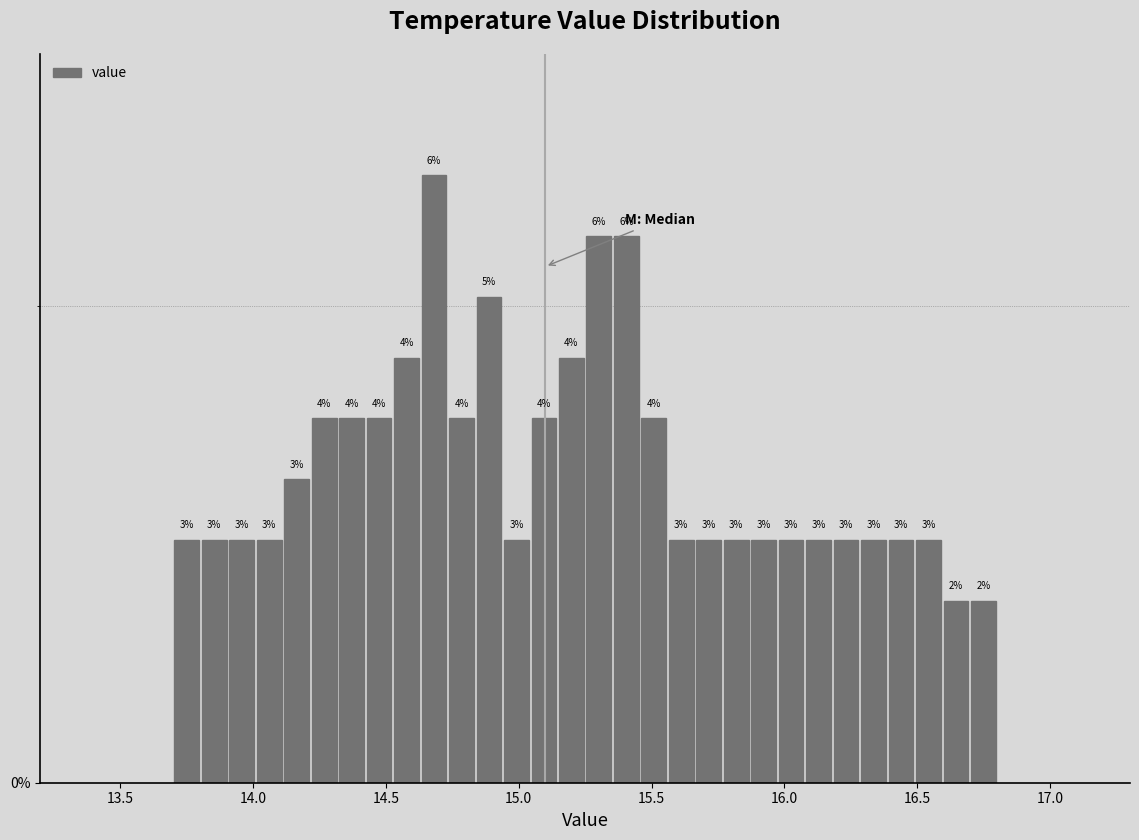

Read against the x-axis, roughly where is the centre of the tallest bar?

14.70